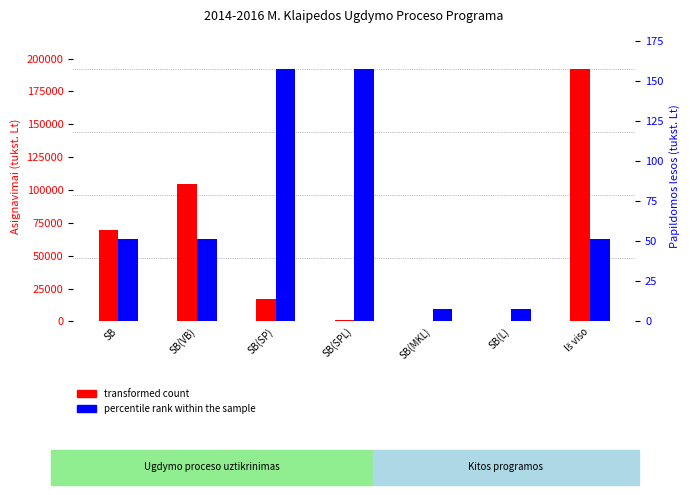

List the labels in order of transformed count value, smallest first.

SB(MKL), SB(L), SB(SPL), SB(SP), SB, SB(VB), Iš viso